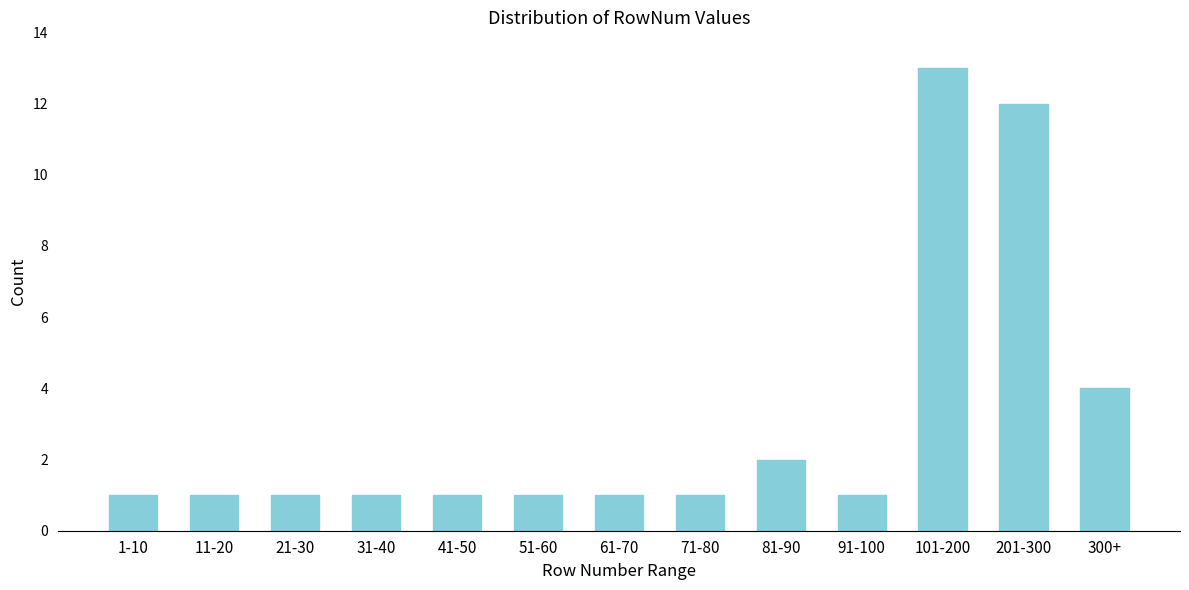

Reading left to right, extract all data points from this chart.

1	1	1	1	1	1	1	1	2	1	13	12	4